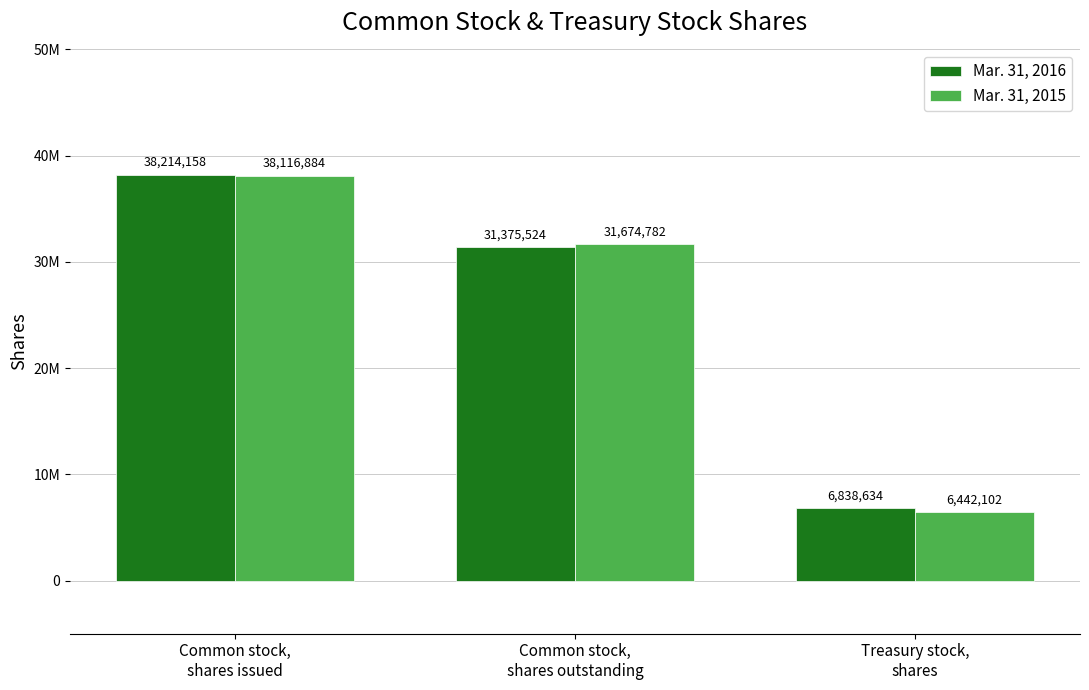

Is the value of Mar. 31, 2015 at Common stock,
shares outstanding greater than the value of Mar. 31, 2016 at Treasury stock,
shares?

Yes